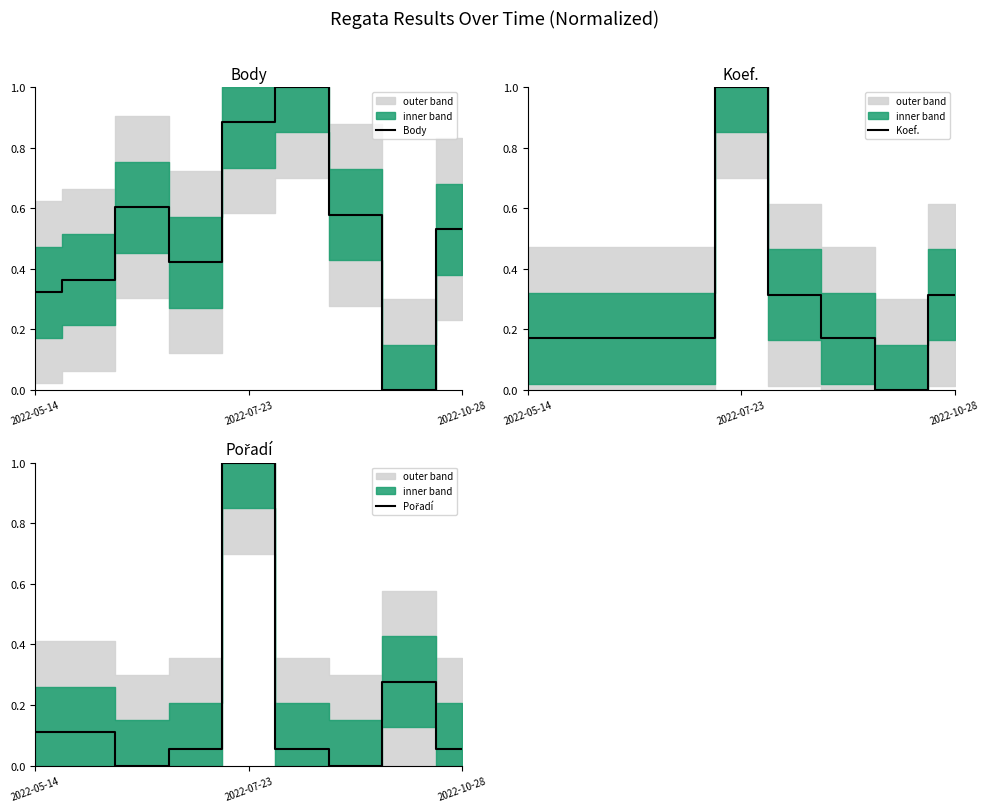

What is the difference between the maximum and minimum values in the Pořadí series?

1.0